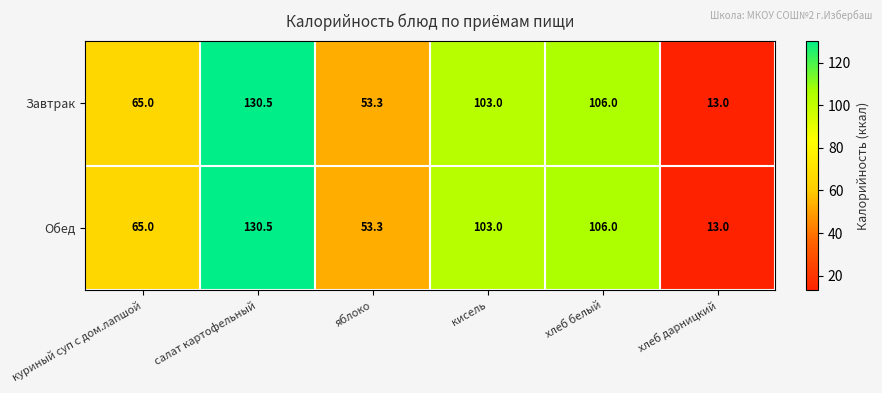

What is the average value of the Завтрак series?

78.5